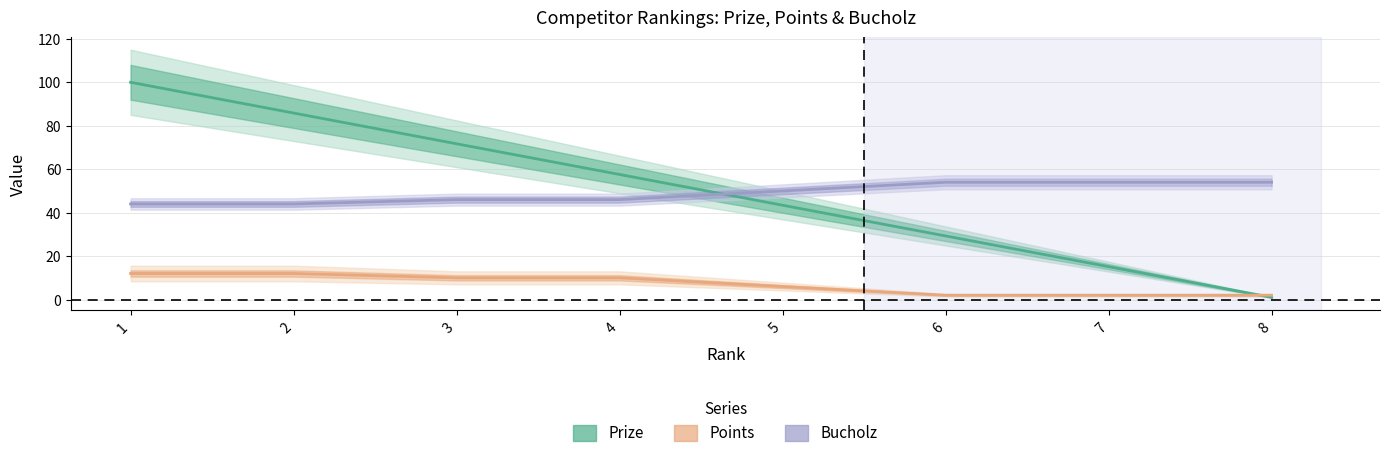

True or false: Prize has a value of 1.7 at 8.

False